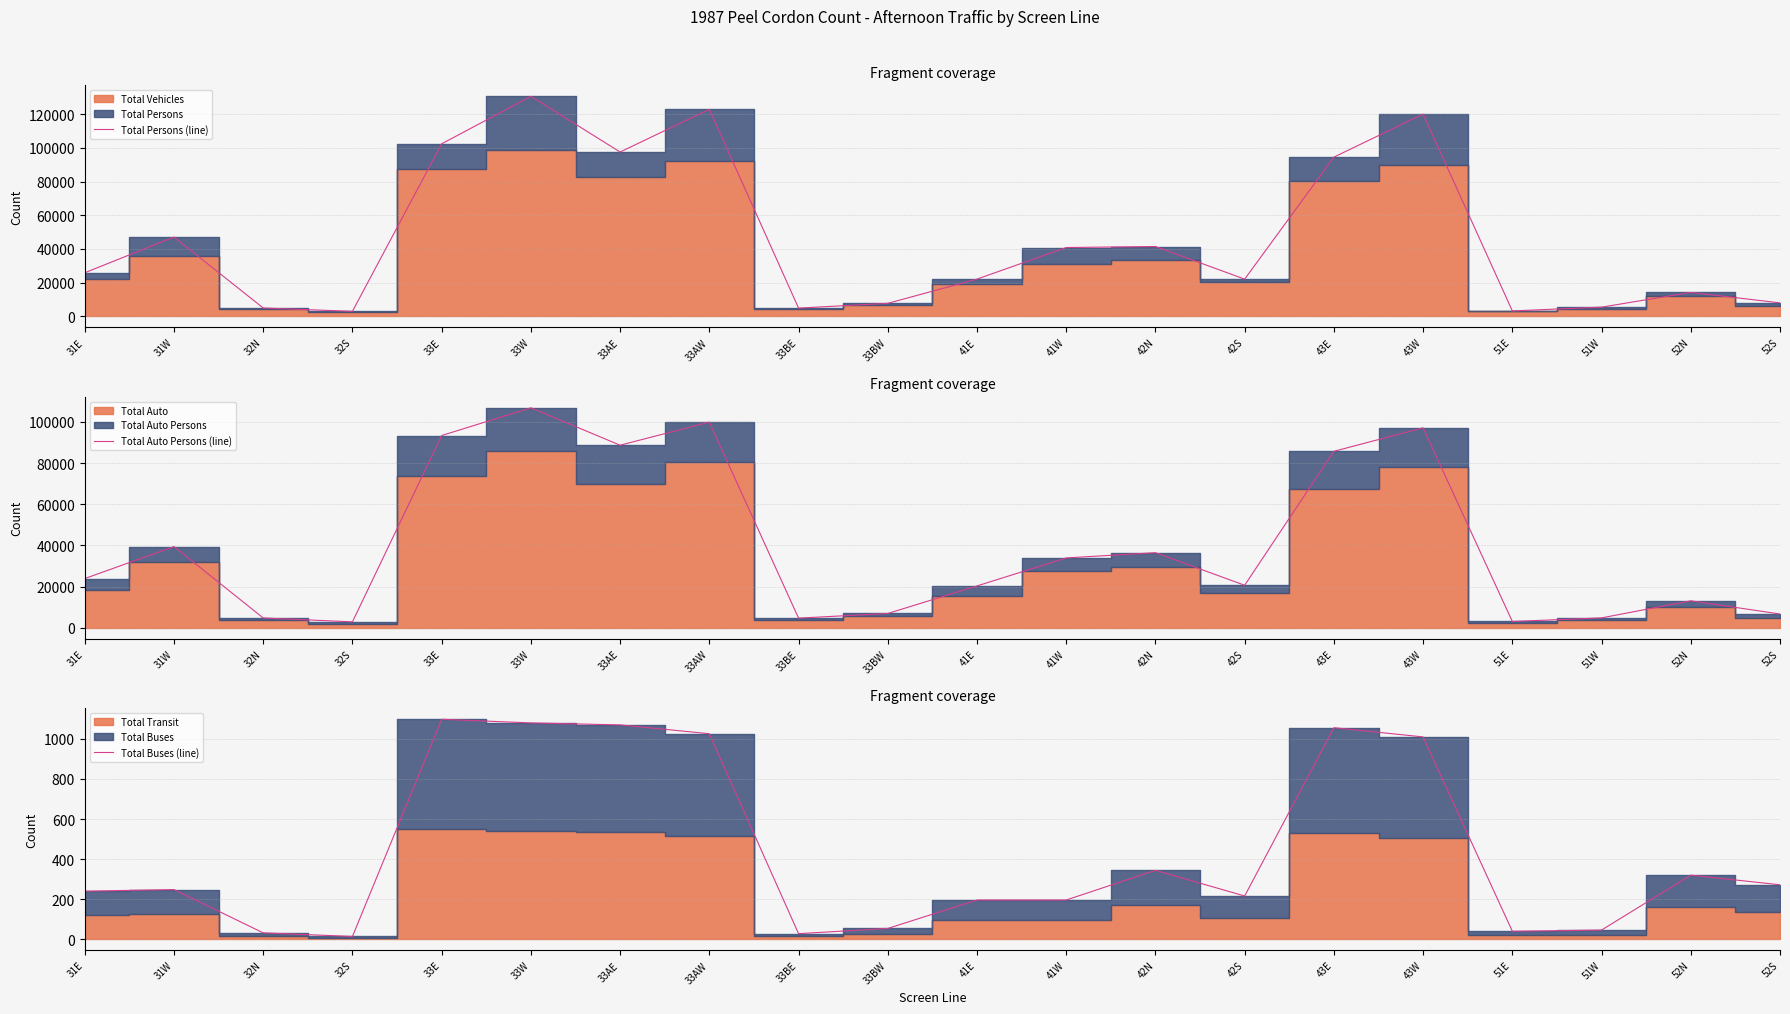

The value of Total Buses (line) at 42N is 344. True or false?

True